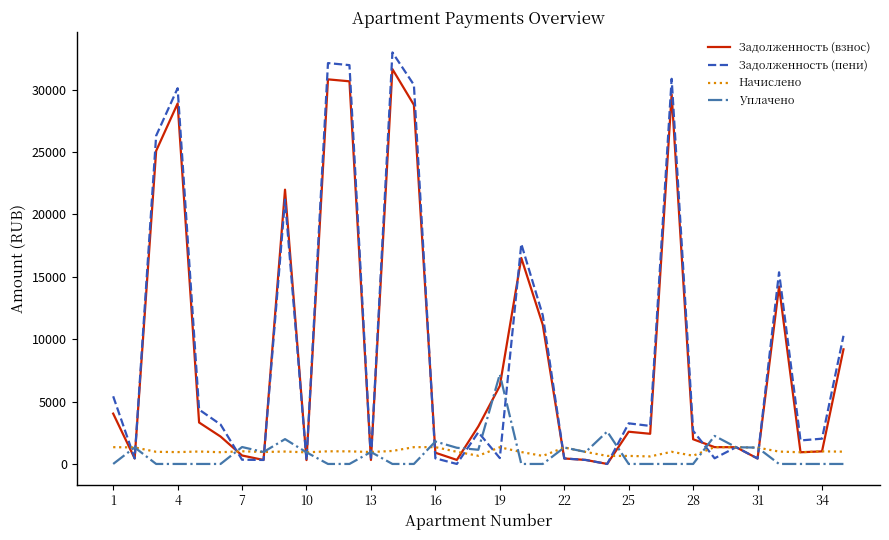

What is the maximum value shown in the chart?

32985.9